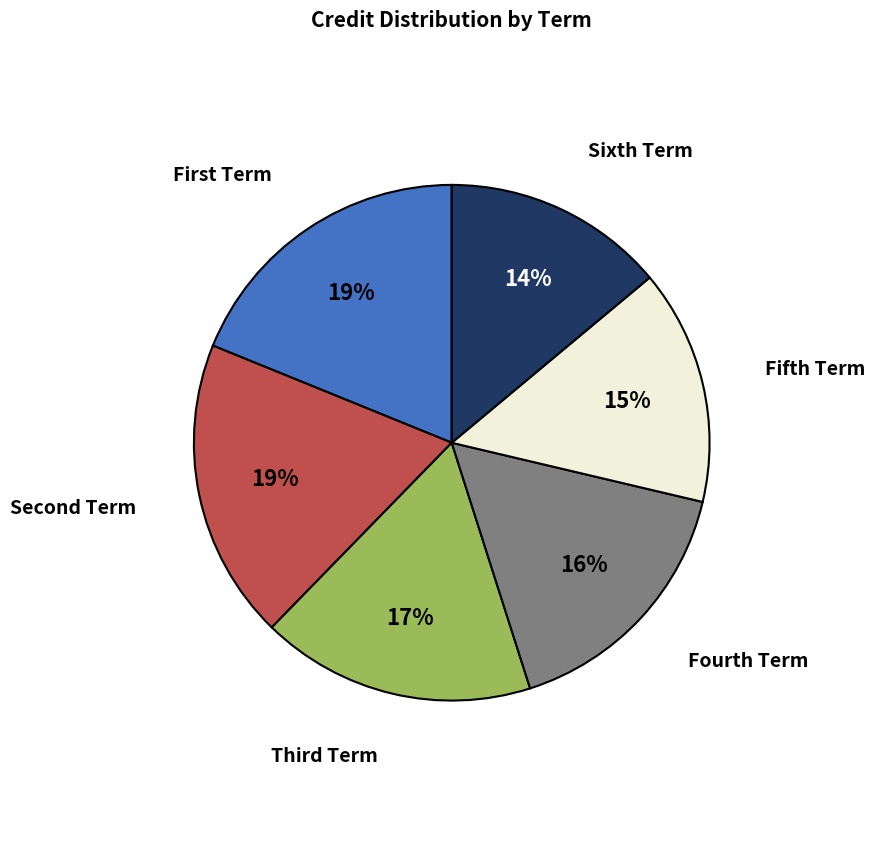

Is there any slice that represents more than half of the pie?

No